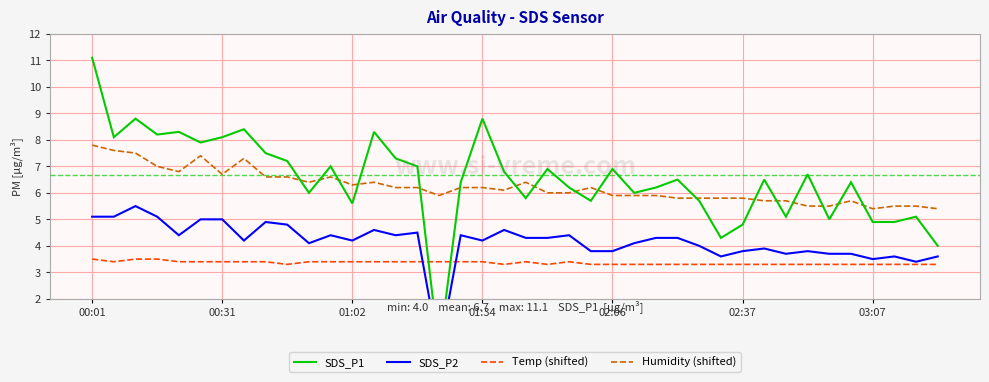

What is the maximum value for Humidity (shifted)?

7.8